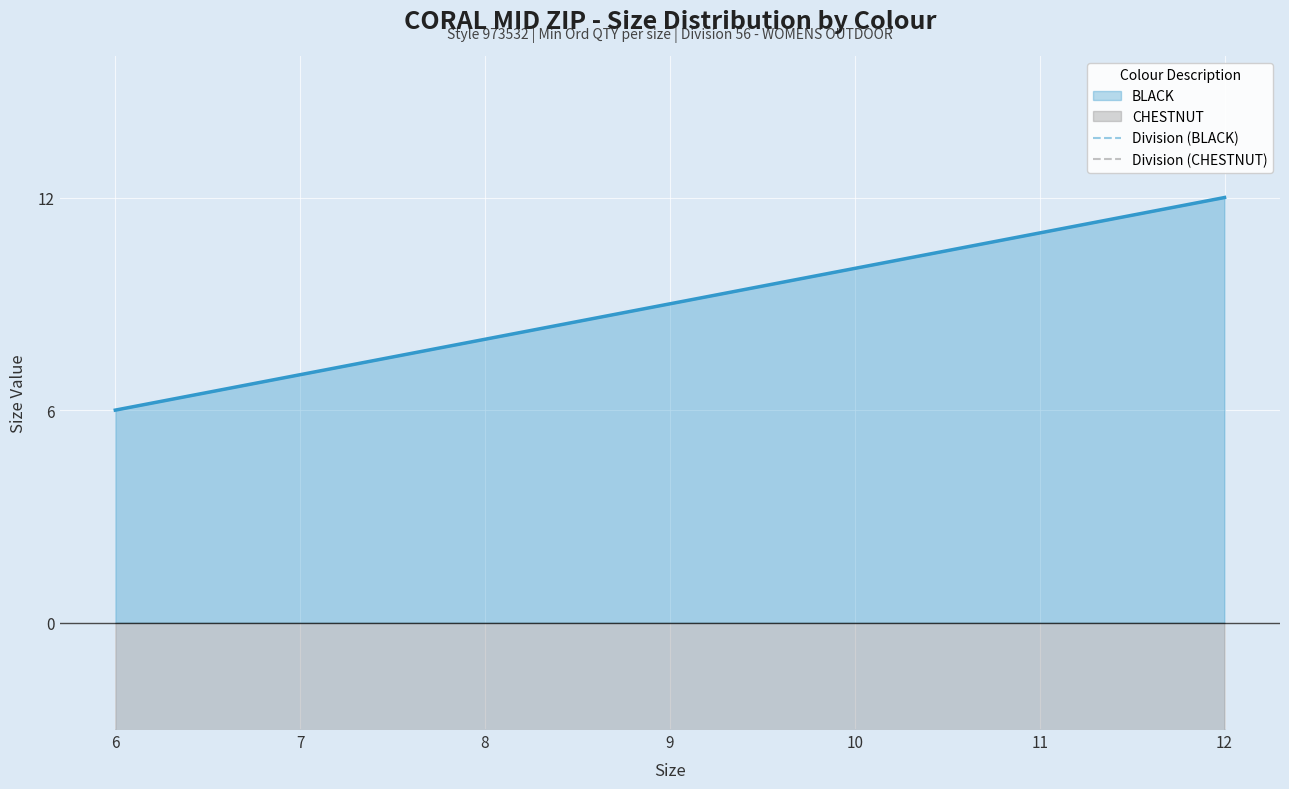

What is the difference between the highest and lowest values at 11?

112